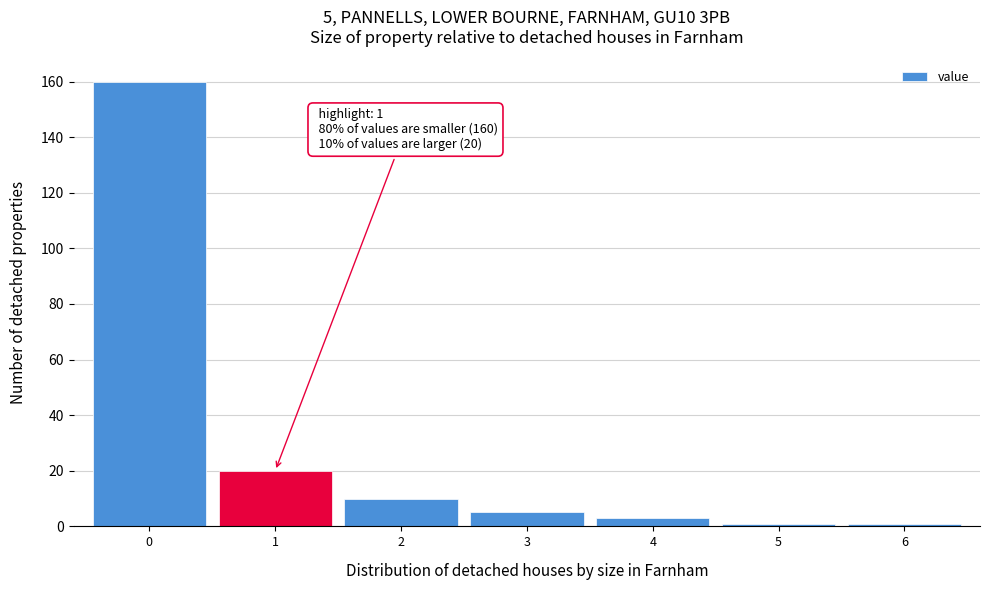

Over which range of the x-axis is the bar tallest?

-0.5 to 0.5